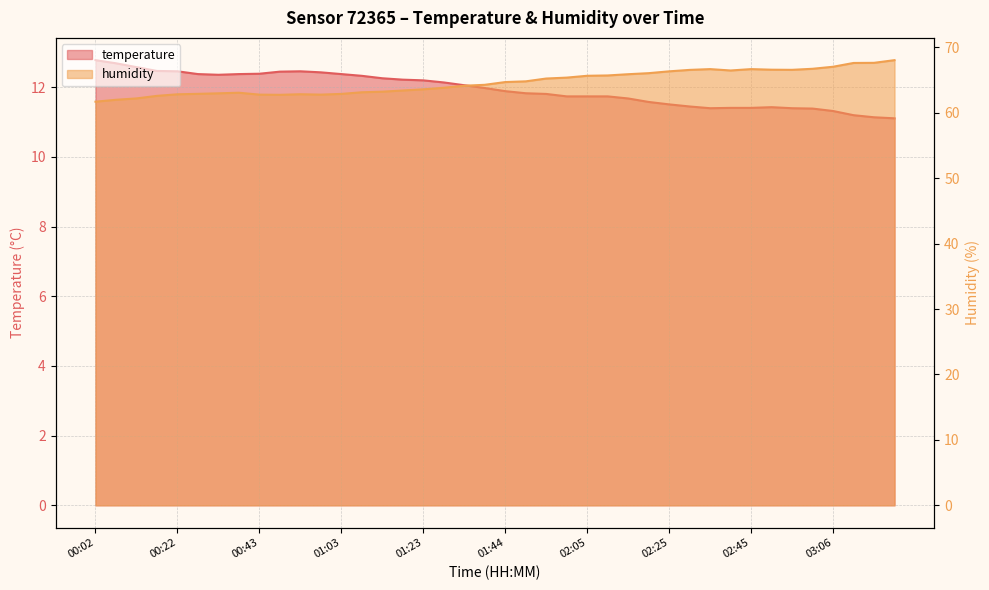

True or false: humidity and temperature cross at least once.

False